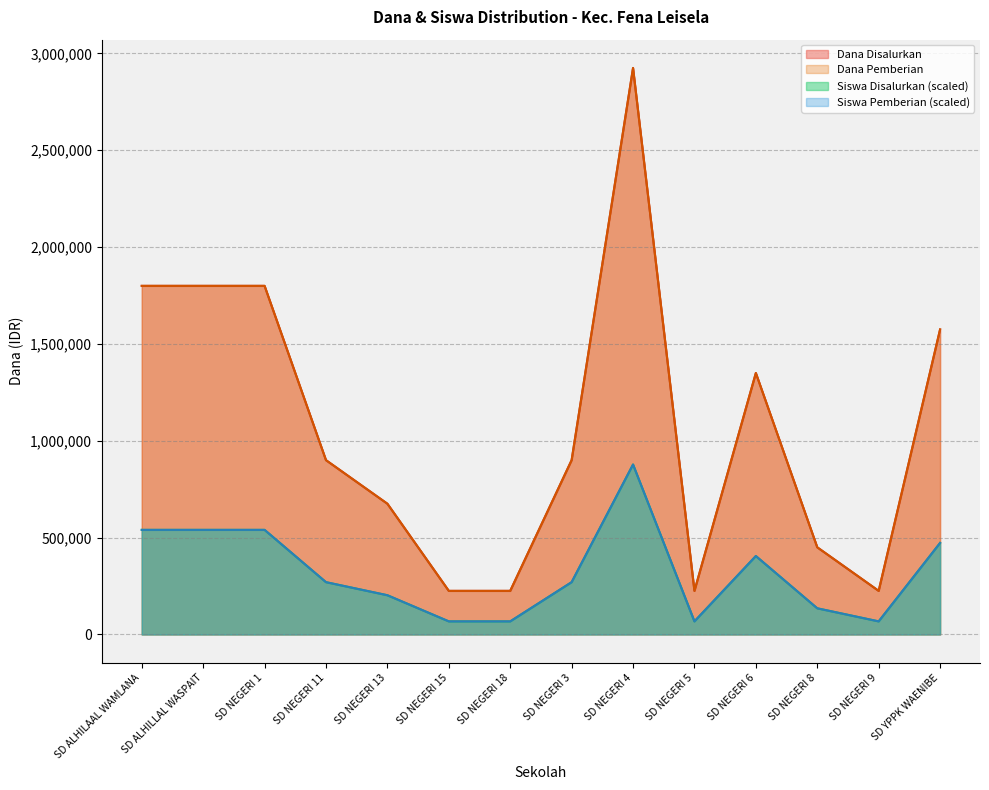

How many data points in Dana Pemberian are above 900000?

6